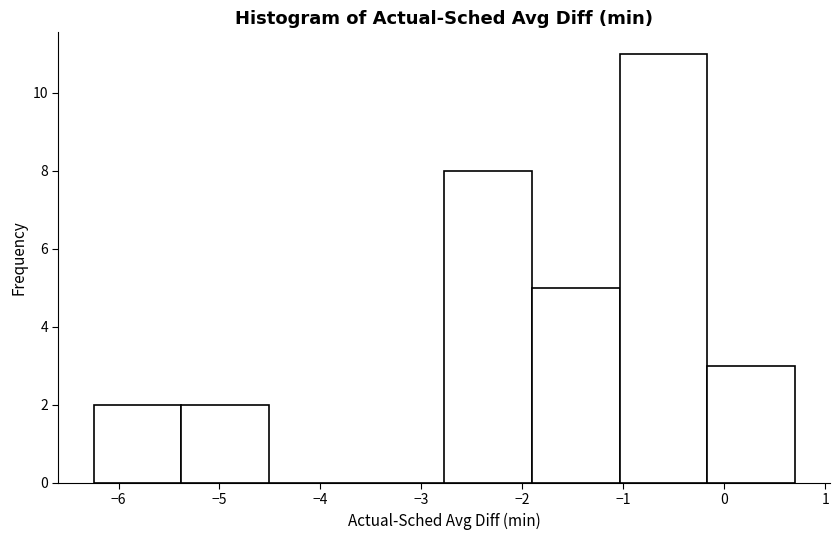

Reading left to right, list every bar in this chart as the range it spans on the x-axis followed by its height. Neither the bar edges nor the heights are printed on the chart, so give them approximately, as read against the axes.

-6.2 to -5.4: 2
-5.4 to -4.5: 2
-4.5 to -3.6: 0
-3.6 to -2.8: 0
-2.8 to -1.9: 8
-1.9 to -1.0: 5
-1.0 to -0.2: 11
-0.2 to 0.7: 3